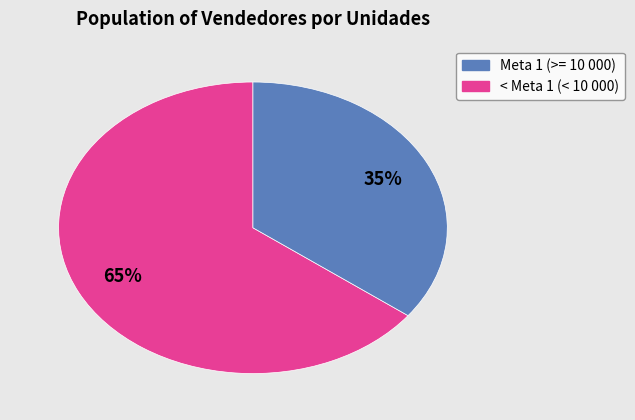

Is there any slice that represents more than half of the pie?

Yes